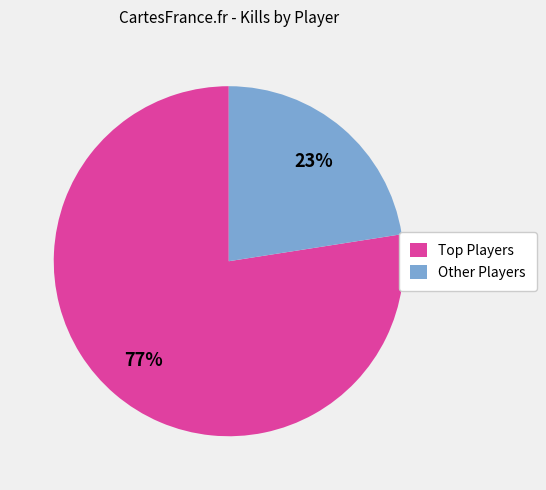

Which category has the biggest portion of the pie?

Top Players